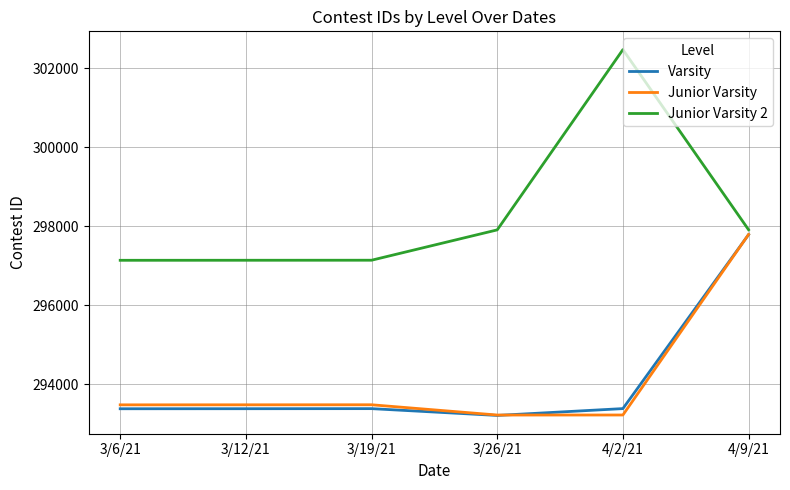

Which series has the largest total across all categories?

Junior Varsity 2